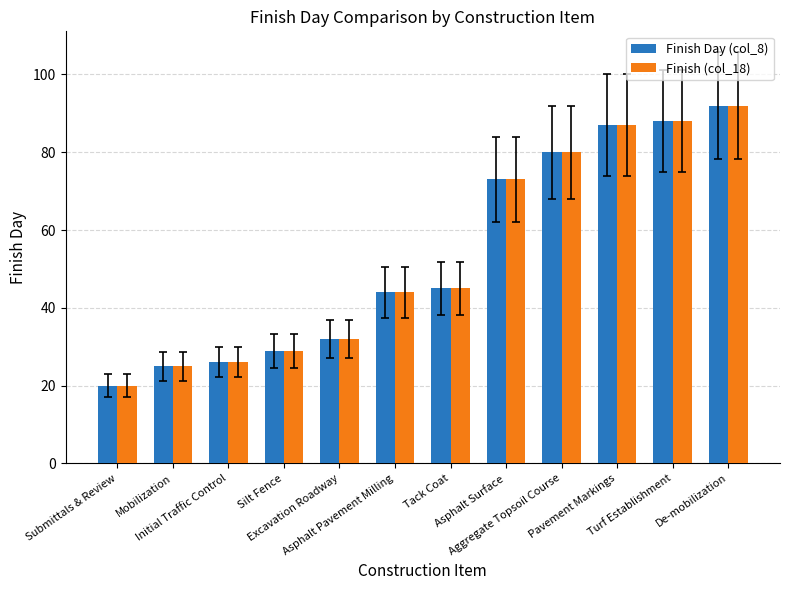

What is the average value of the Finish (col_18) series?

53